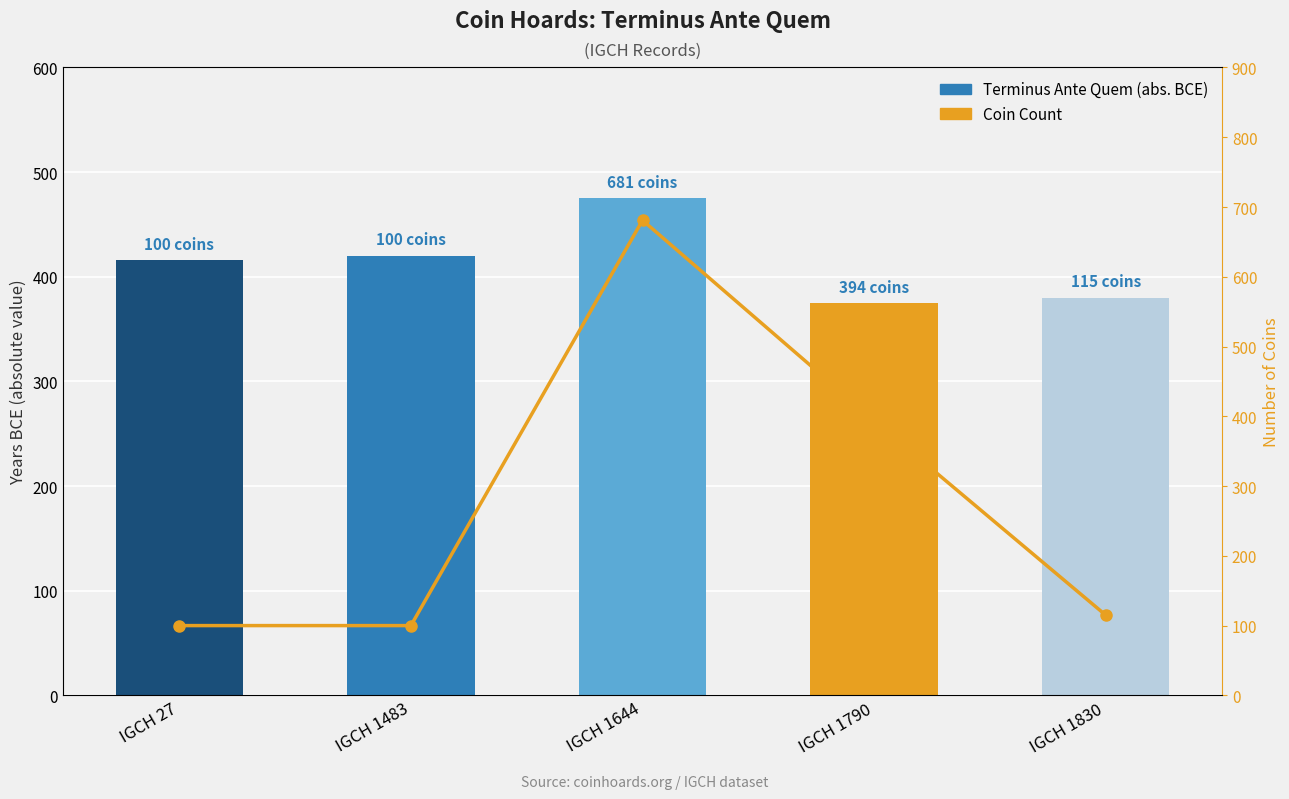

Reading right to left, list all the values displayed in this chart.

Terminus Ante Quem (abs. BCE): 380	375	475	420	416
Coin Count: 115	394	681	100	100